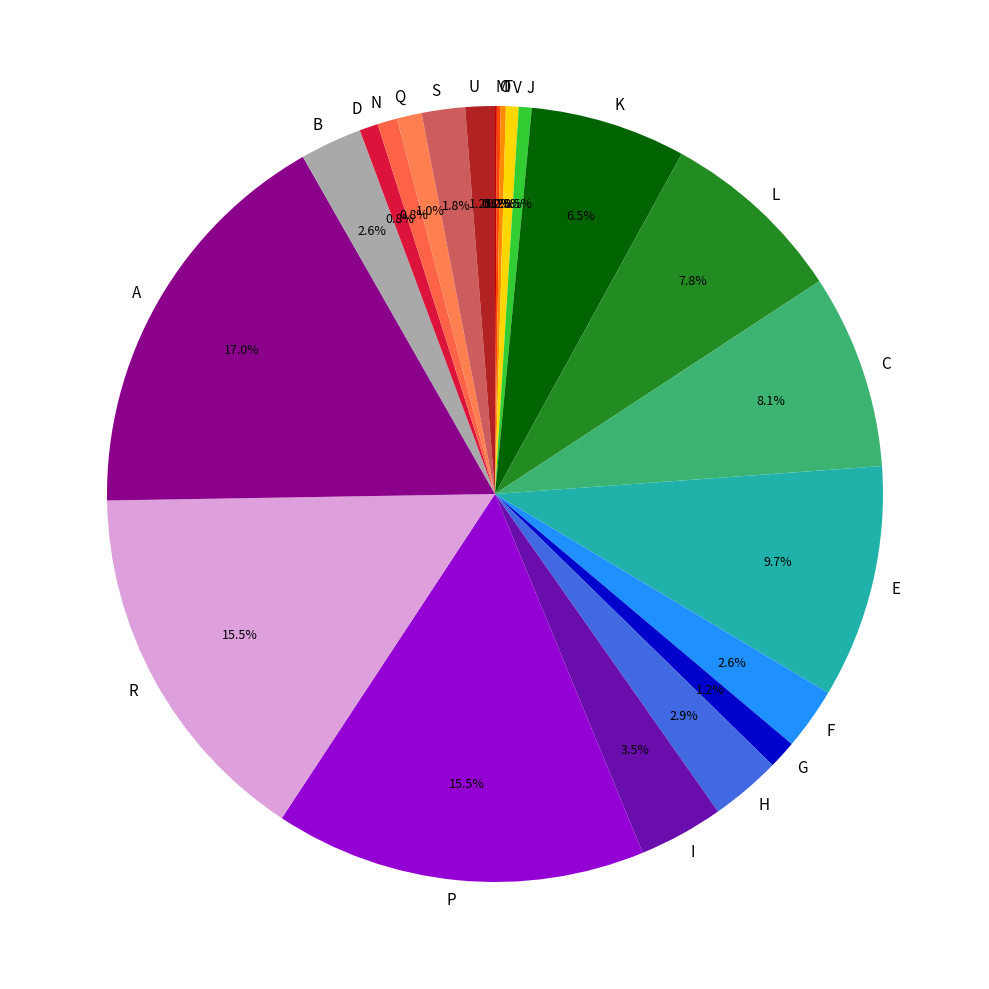

What is the largest slice in the pie chart?

A